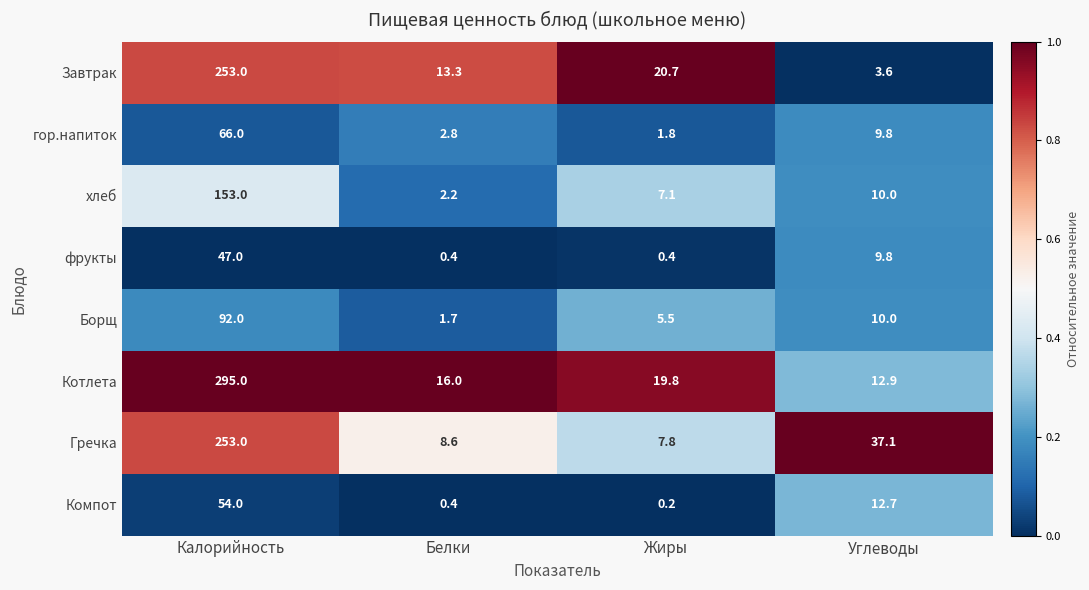

Rank the categories by гор.напиток value from highest to lowest.

Калорийность, Углеводы, Белки, Жиры